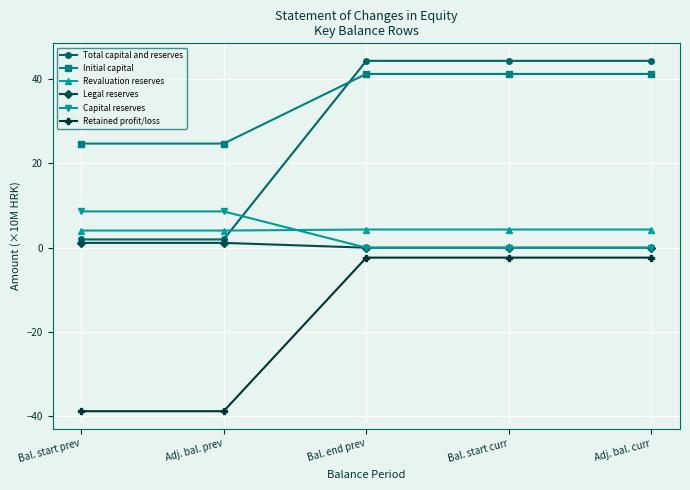

True or false: Total capital and reserves has more than 2 points higher than both neighbors.

False